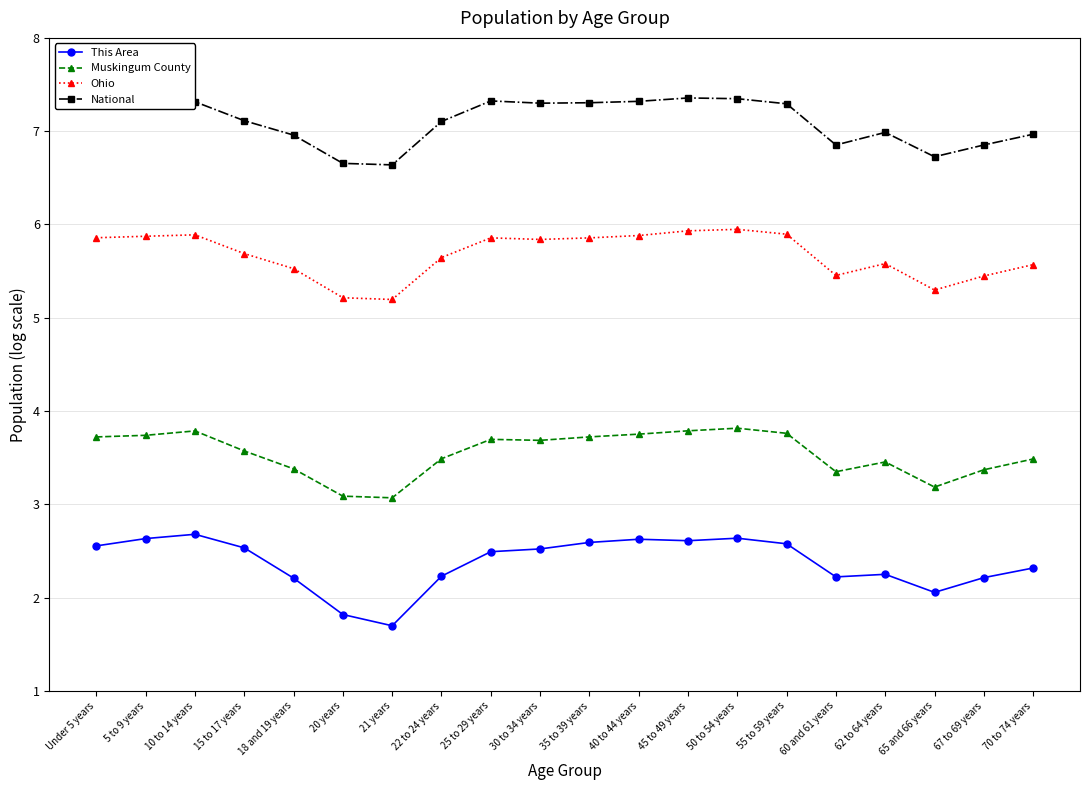

Is the value of Muskingum County at 30 to 34 years greater than the value of This Area at 30 to 34 years?

Yes